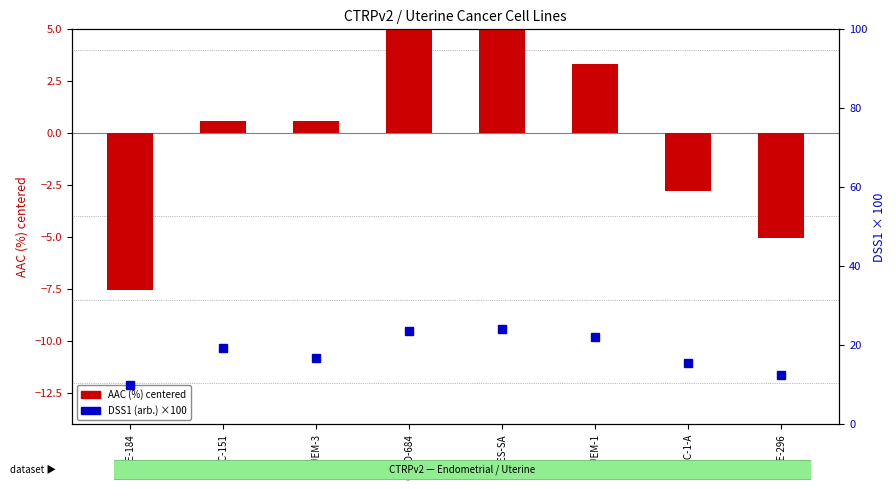

Which series has the largest range (max minus min)?

DSS1 (arb.) ×100